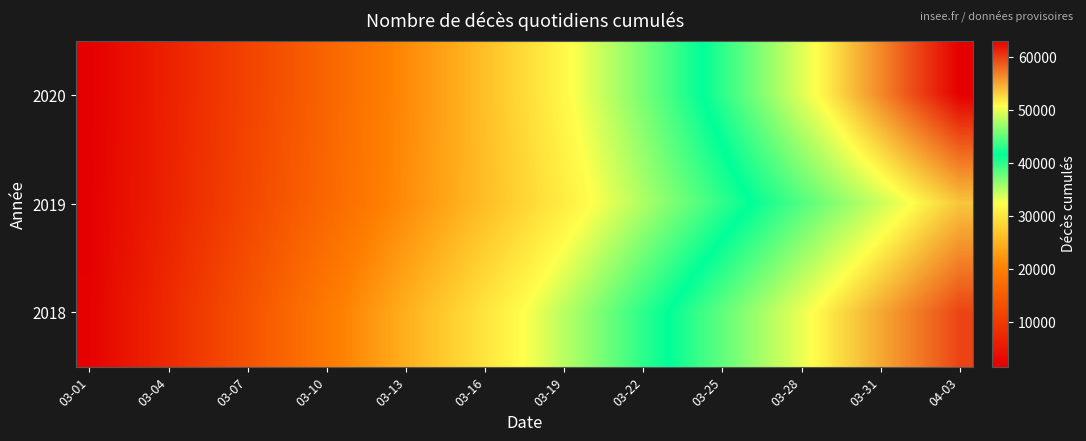

Reading left to right, list all the values displayed in this chart.

2020: 1614	3247	4869	6533	8152	9833	11353	12912	14571	16206	17927	19539	21171	22768	24444	26243	28091	29895	31796	33644	35398	37203	39134	41097	43173	45310	47454	49628	51723	54109	56477	58840	61032	63142
2019: 1708	3467	5035	6746	8453	10176	11855	13510	15128	16650	18273	19860	21389	22947	24536	26096	27579	29191	30723	32226	33783	35332	36896	38399	39922	41414	42959	44507	46005	47480	48933	50485	52042	53596
2018: 1928	3933	5881	7768	9770	11732	13616	15543	17430	19325	21083	22938	24733	26483	28214	29961	31631	33236	34896	36529	38269	40021	41679	43387	45037	46730	48441	50091	51728	53366	54966	56560	58115	59780